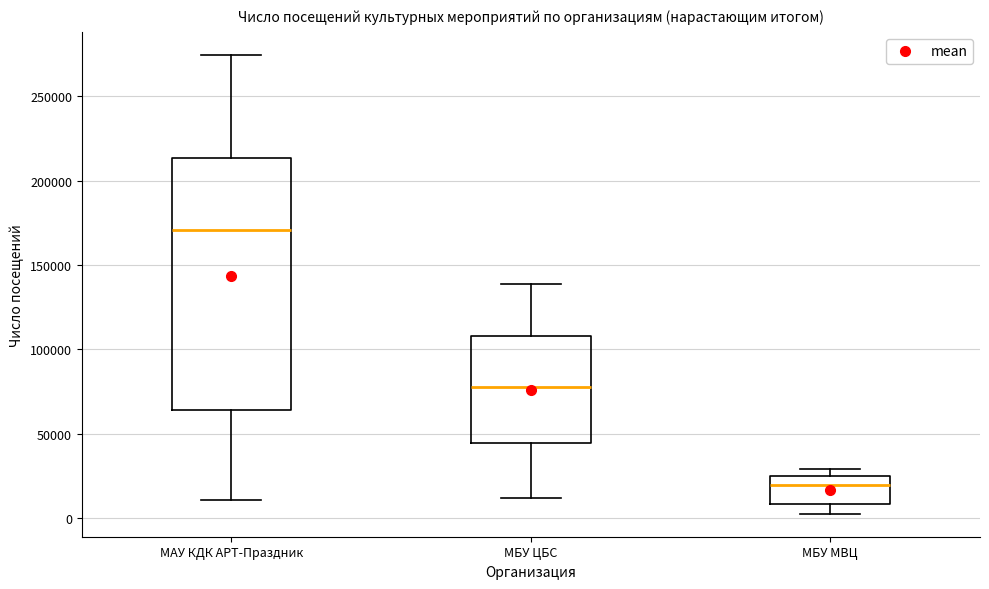

Reading left to right, transcribe this box plot: for each box, give where its median line is, the range the box spans, and where its two whiskers end, as read against the y-axis. The values are not printed on the chart, so give them approximately, as read against the axis.

МАУ КДК АРТ-Праздник: median 170000, box 65000 to 215000, whiskers 10000 to 275000
МБУ ЦБС: median 80000, box 45000 to 110000, whiskers 10000 to 140000
МБУ МВЦ: median 20000, box 10000 to 25000, whiskers 5000 to 30000